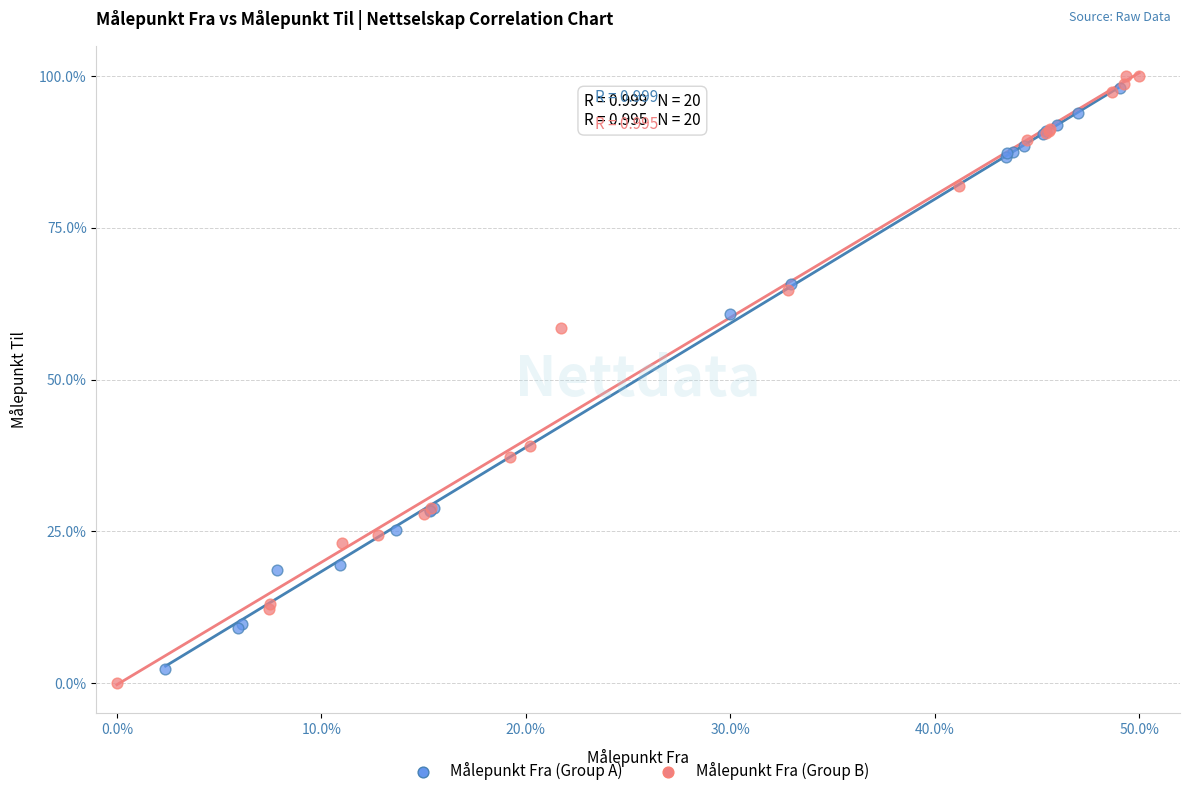

Which series contains the lowest Y value?

Målepunkt Fra (Group B)